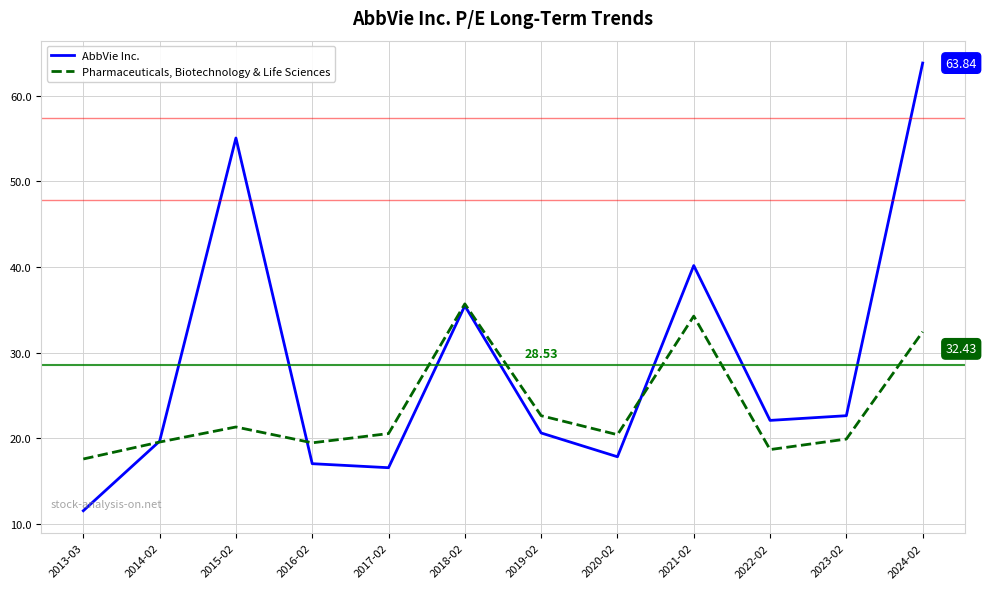

Which series has the largest range (max minus min)?

AbbVie Inc.